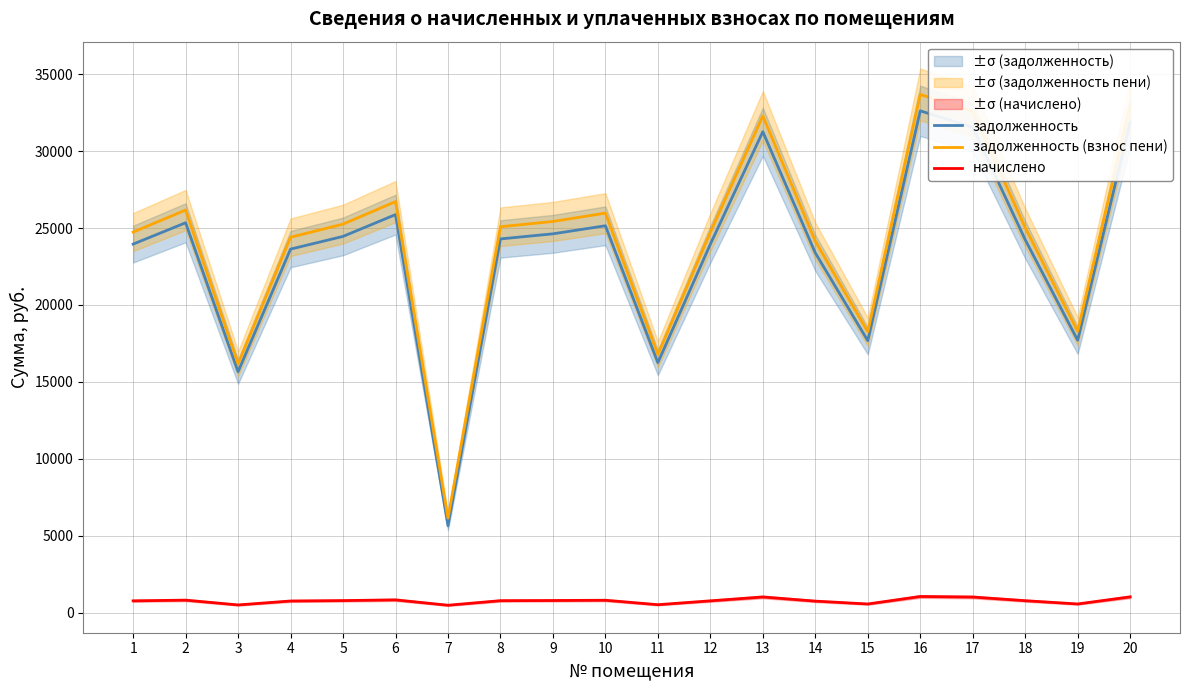

What is the difference between the second highest and minimum values in the задолженность (взнос пени) series?

26749.9